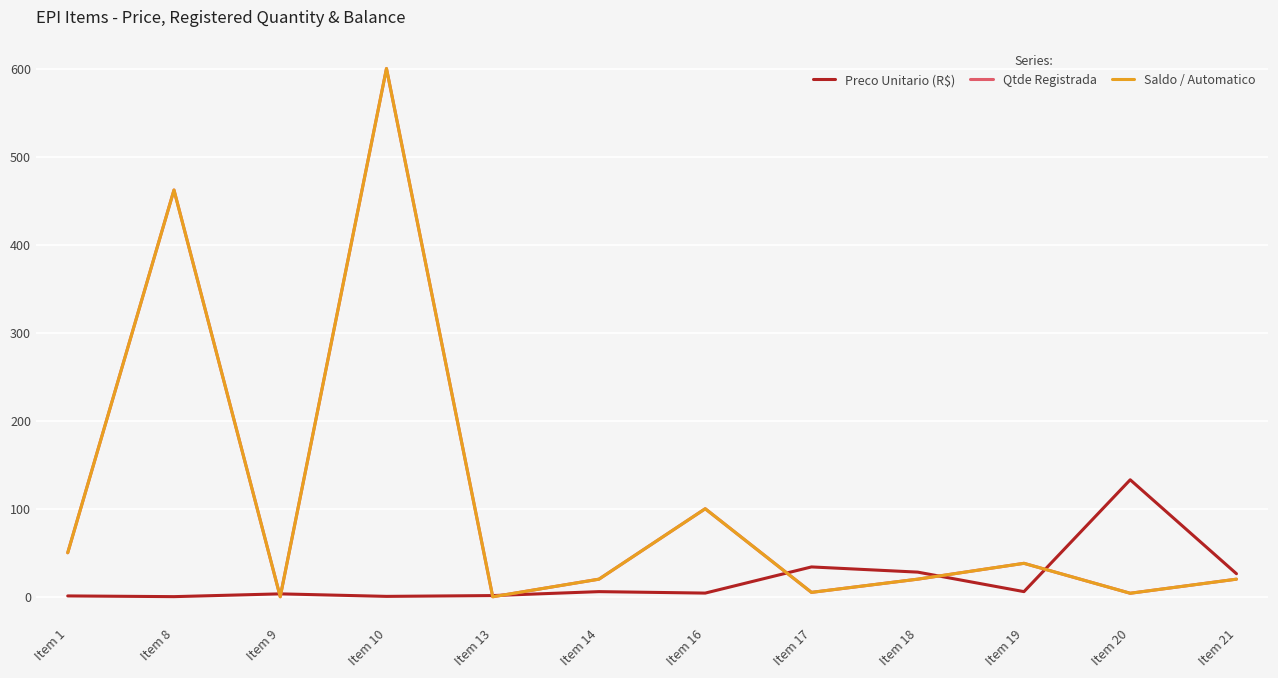

Is this an area chart (filled region under the line)?

No